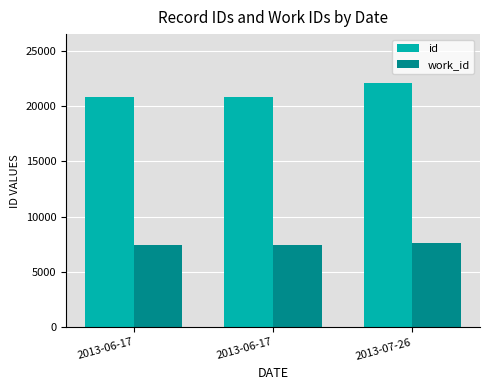

What are all the series names shown in the legend?

id, work_id